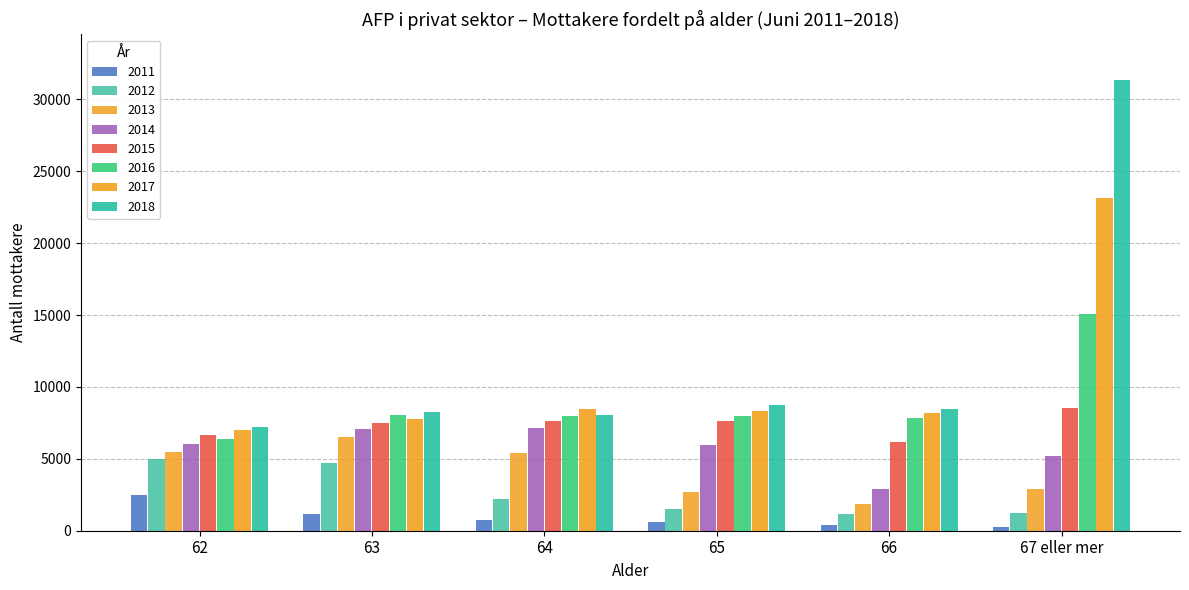

The value of 2012 at 65 is 2309. True or false?

False